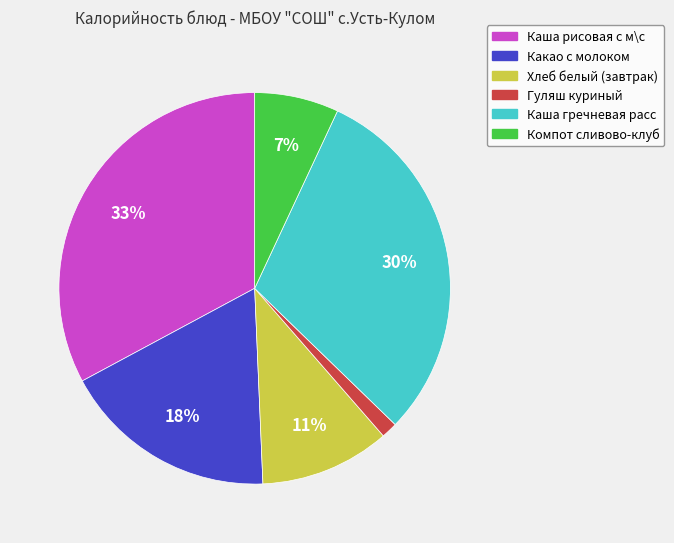

Is it true that Каша рисовая с м\с is 33% of the pie?

True